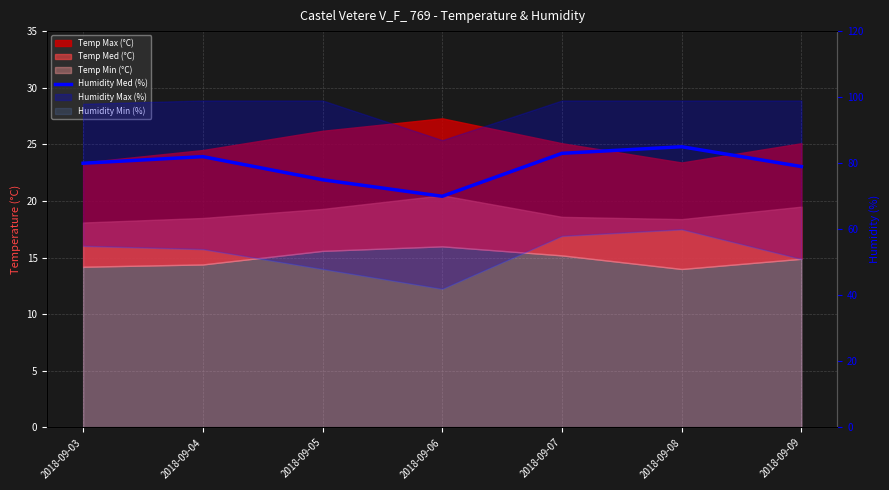

How many lines are shown in the chart?

1